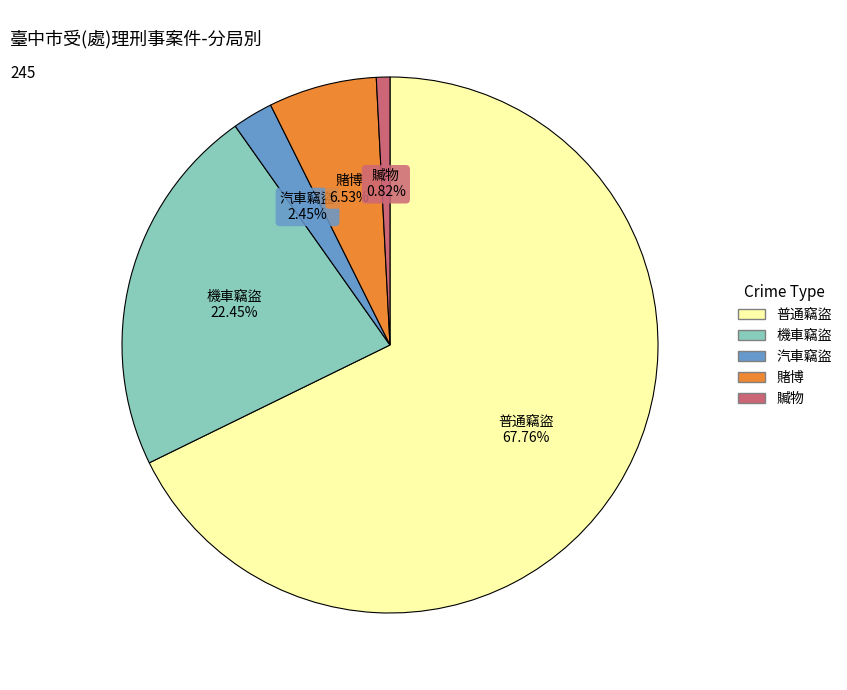

How many slices are in this pie chart?

5